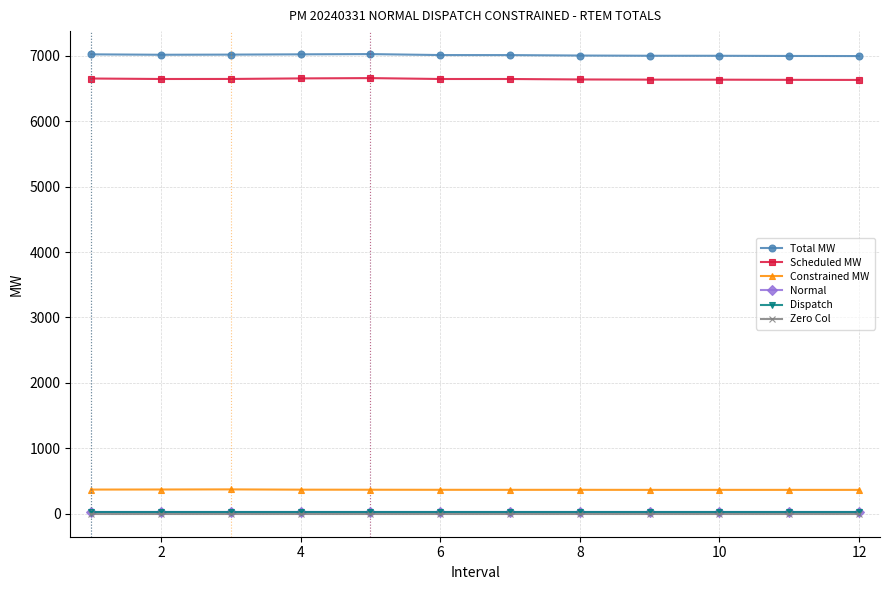

True or false: Dispatch and Constrained MW cross at least once.

False